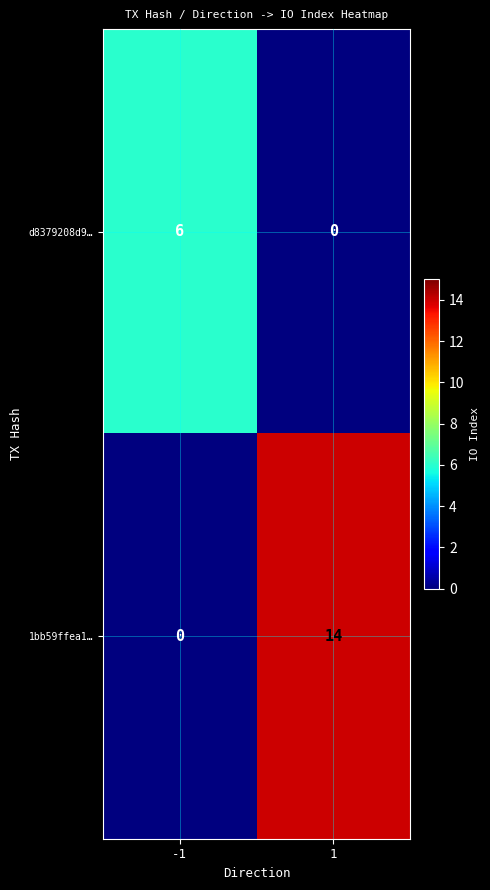

Read the d8379208d9… value at -1.

6